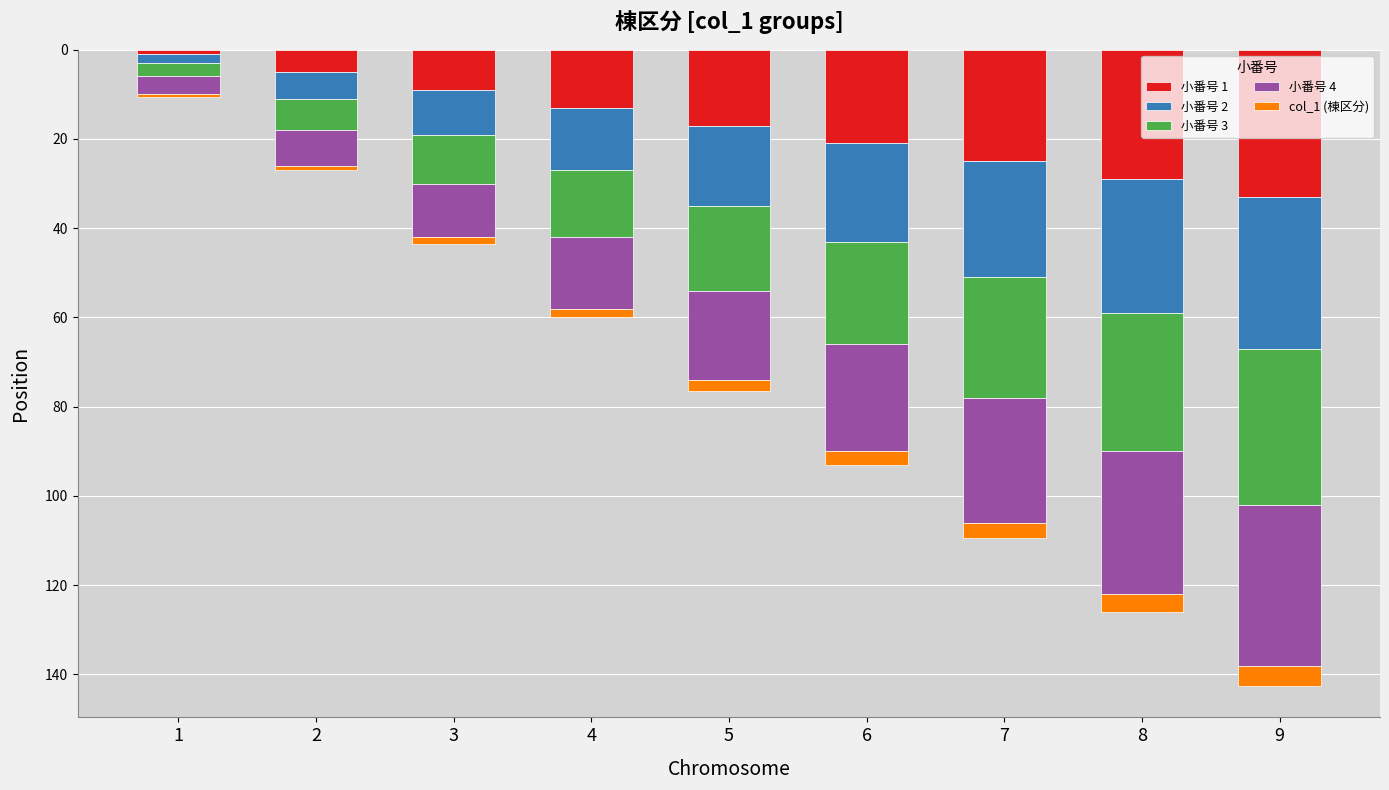

At which category is the sum across all series the highest?

9